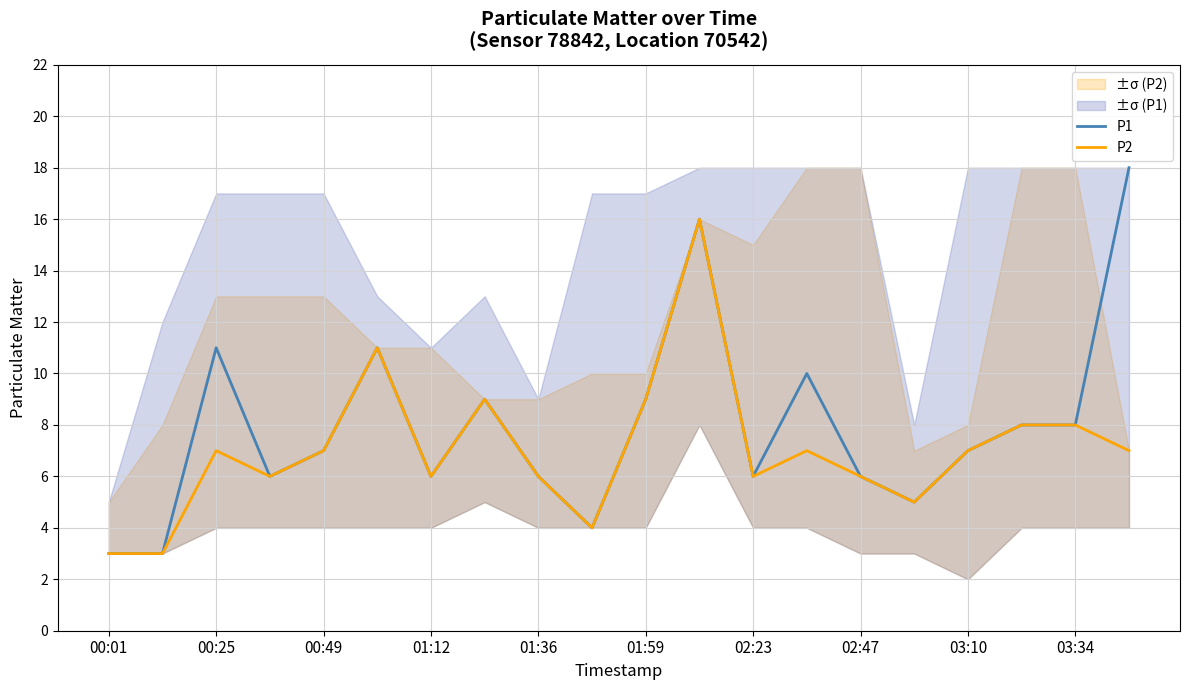

Which series has the widest spread of values?

P1